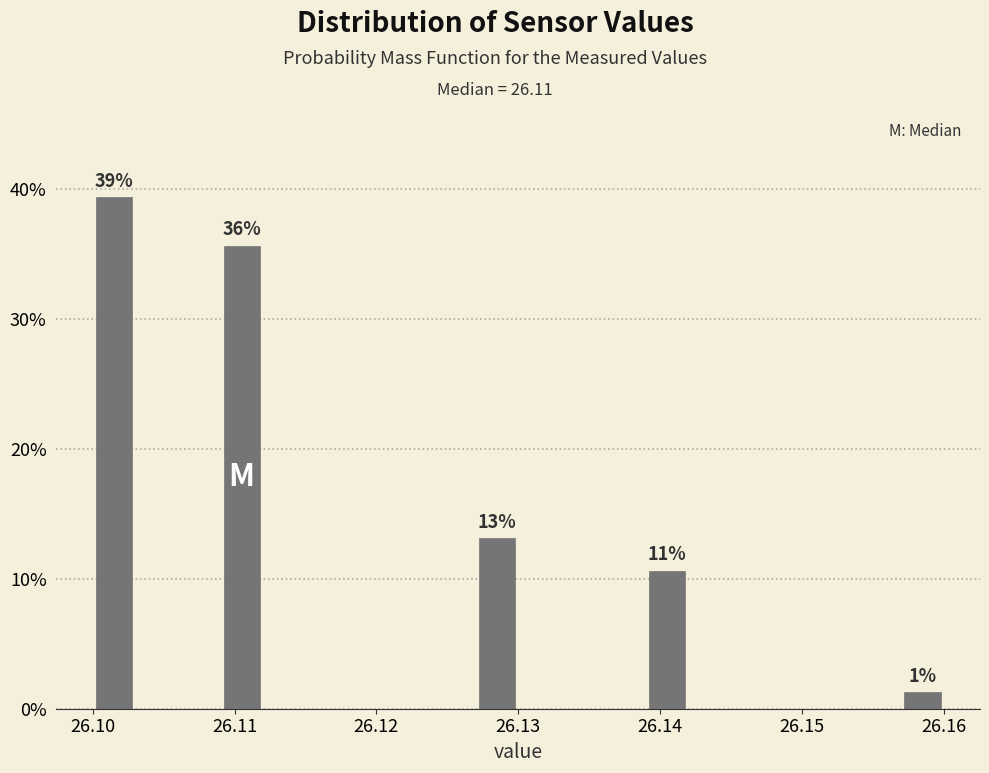

Read against the x-axis, roughly where is the centre of the tallest bar?

26.102